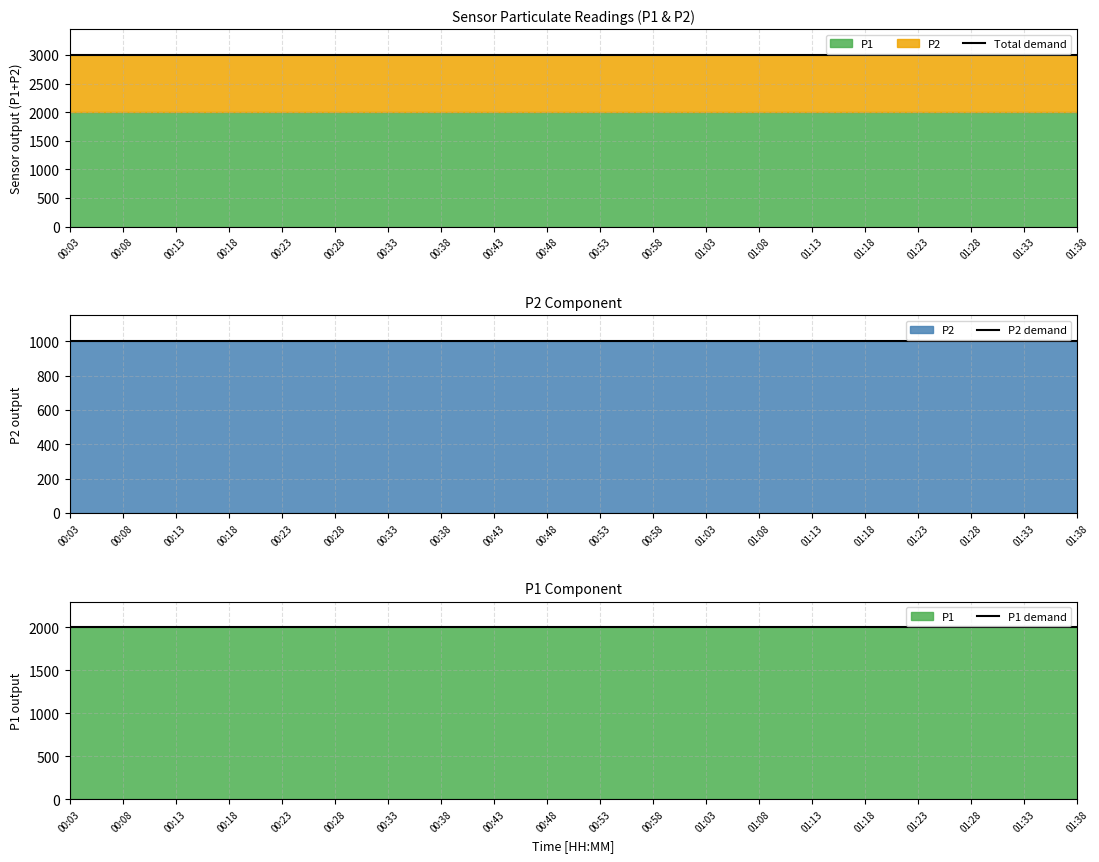

What is the value of the P2 demand point at the 1st from the left?

999.9